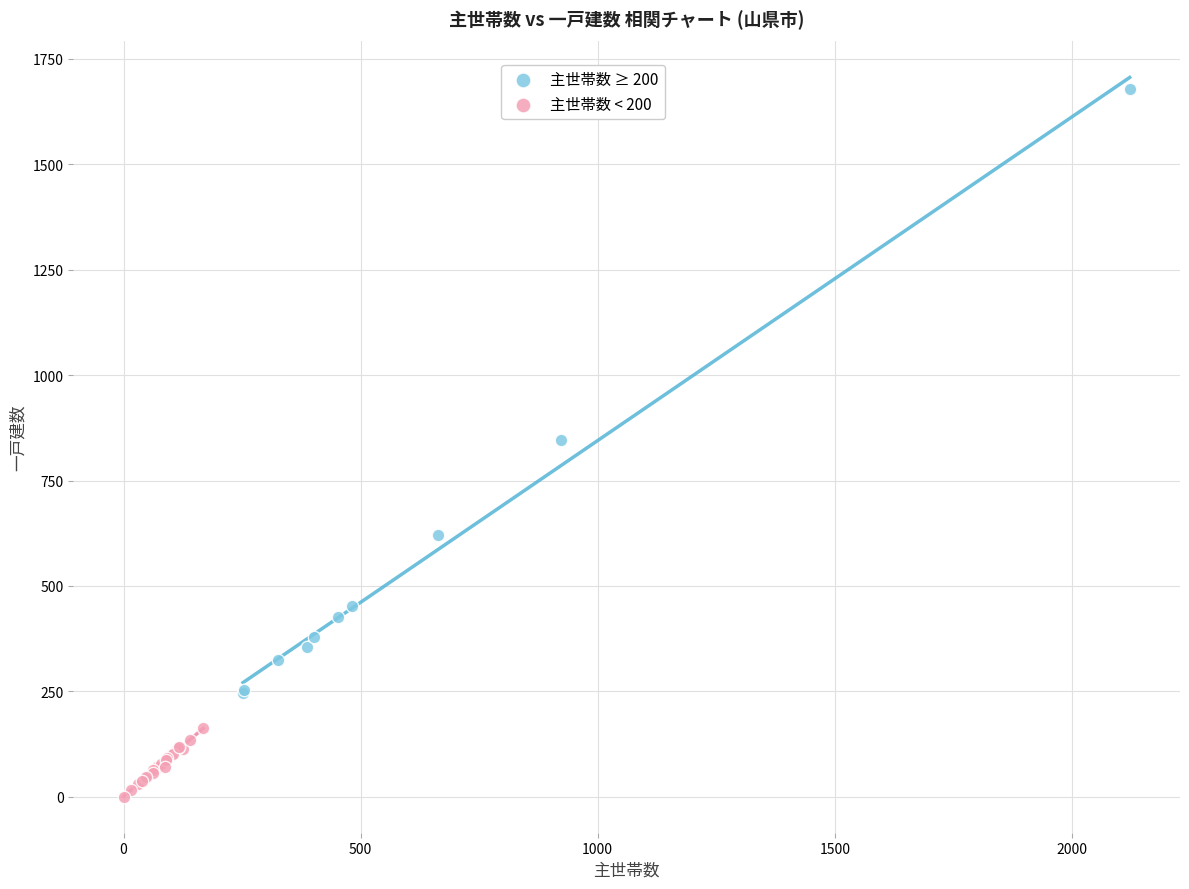

Which series reaches the minimum Y coordinate?

主世帯数 < 200